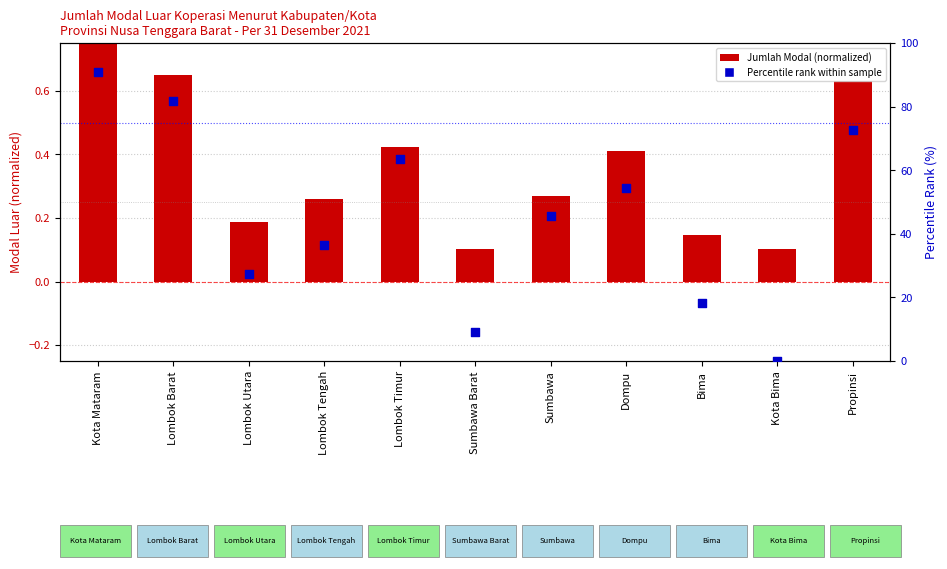

Which series has the largest total across all categories?

Percentile rank within sample